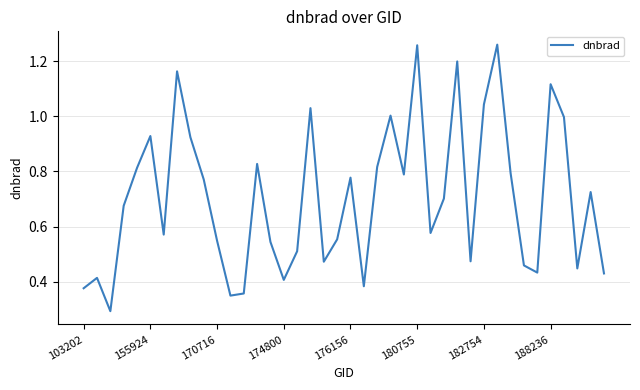

How many lines are shown in the chart?

1